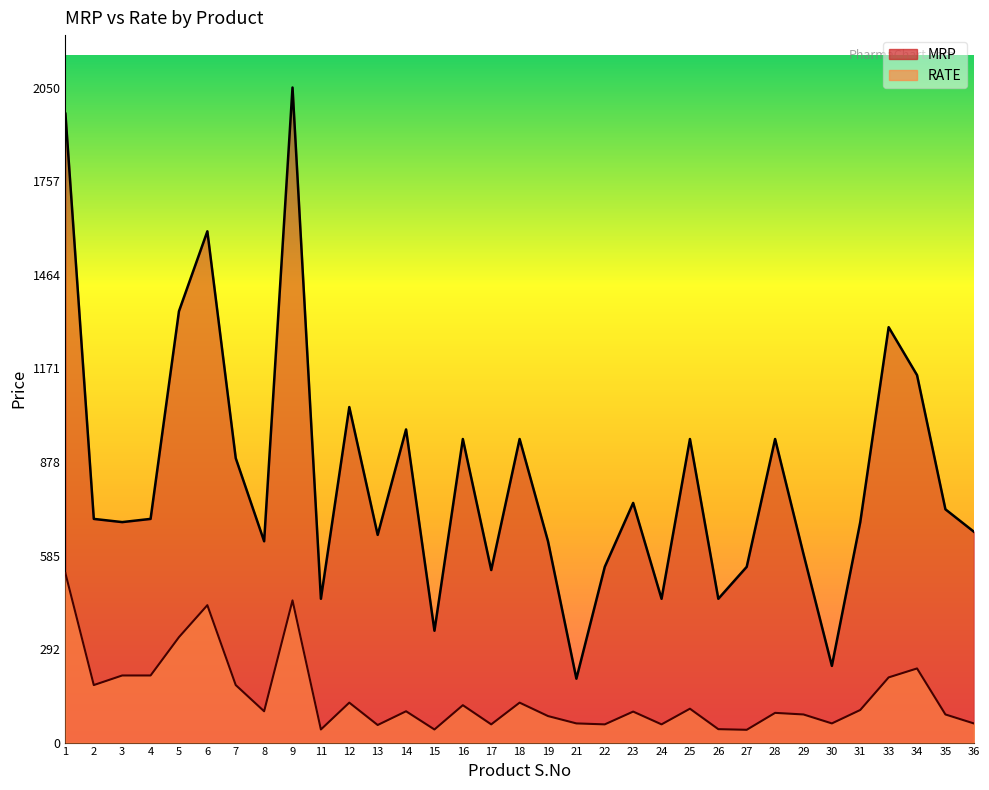

Which has a higher value, 31 or 14?

14